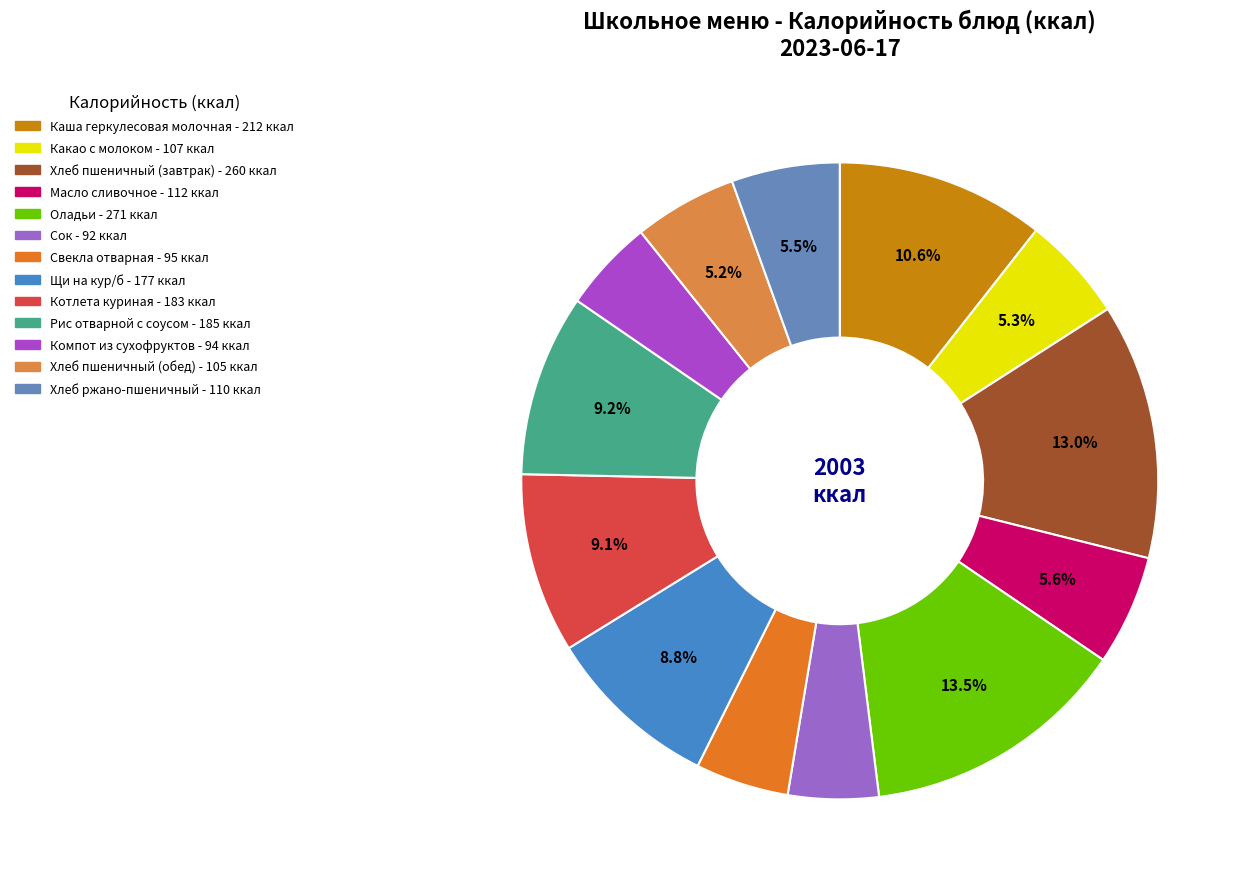

Count the number of slices in the pie.

13